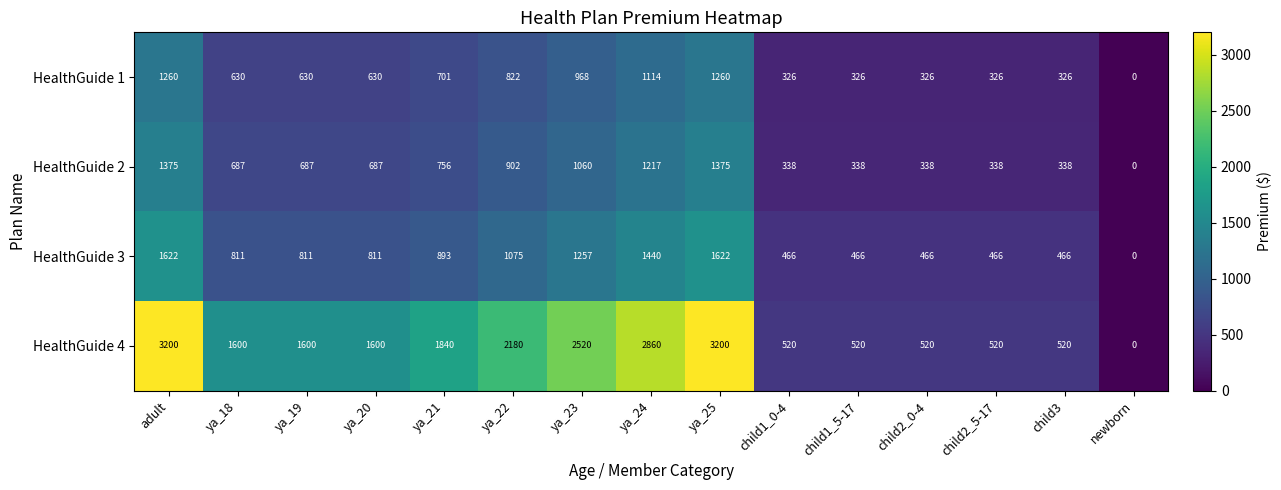

Where does the HealthGuide 3 series first go above 811?

adult